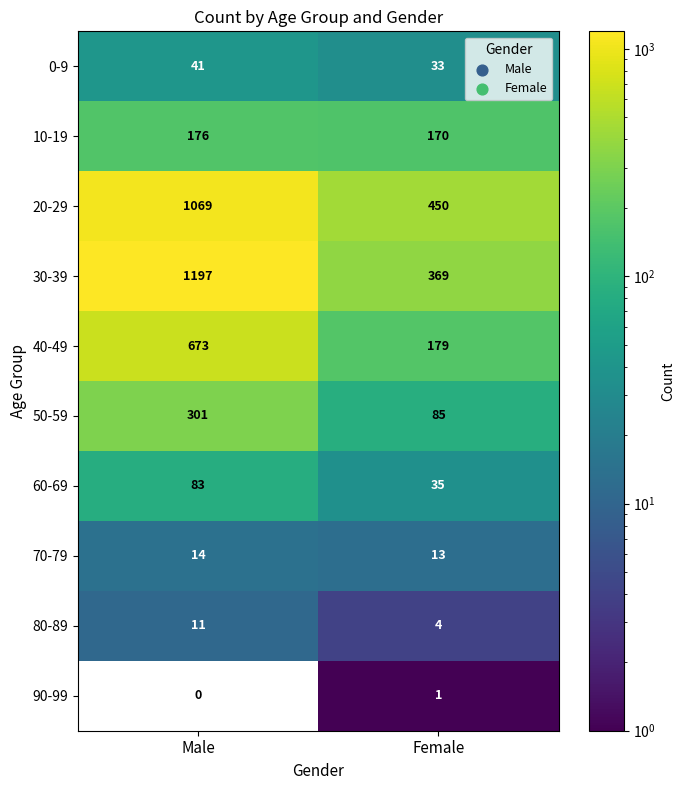

The 70-79 series shows 4 at Male. True or false?

False